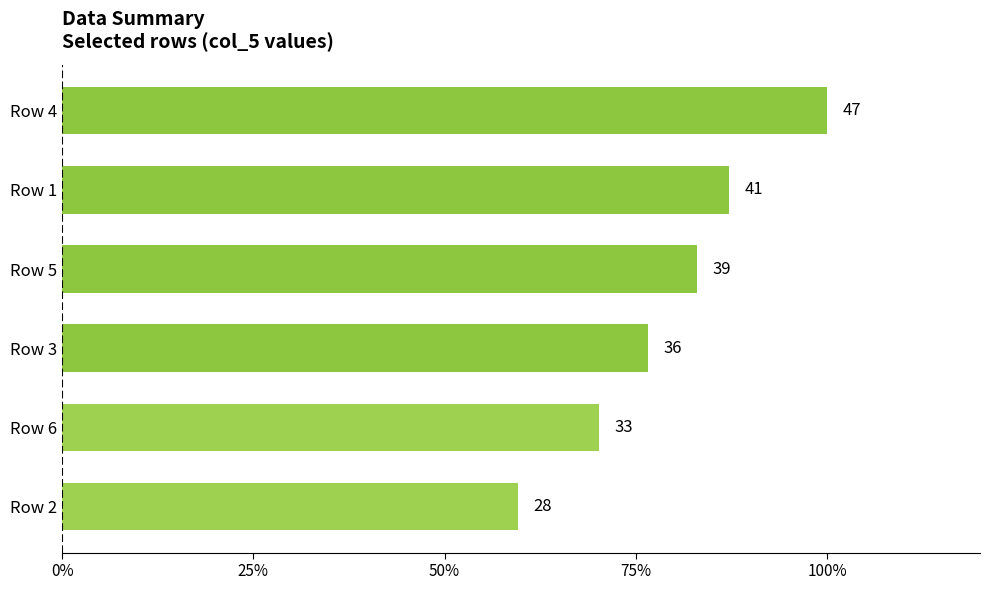

What is the sum of all values?

224